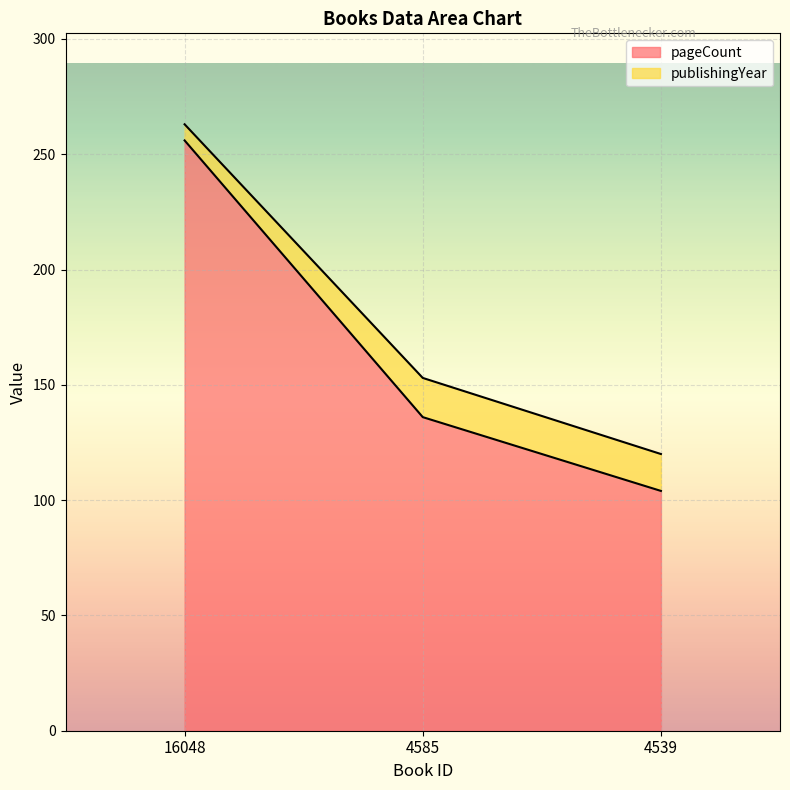

List the labels in order of value, largest first.

16048, 4585, 4539